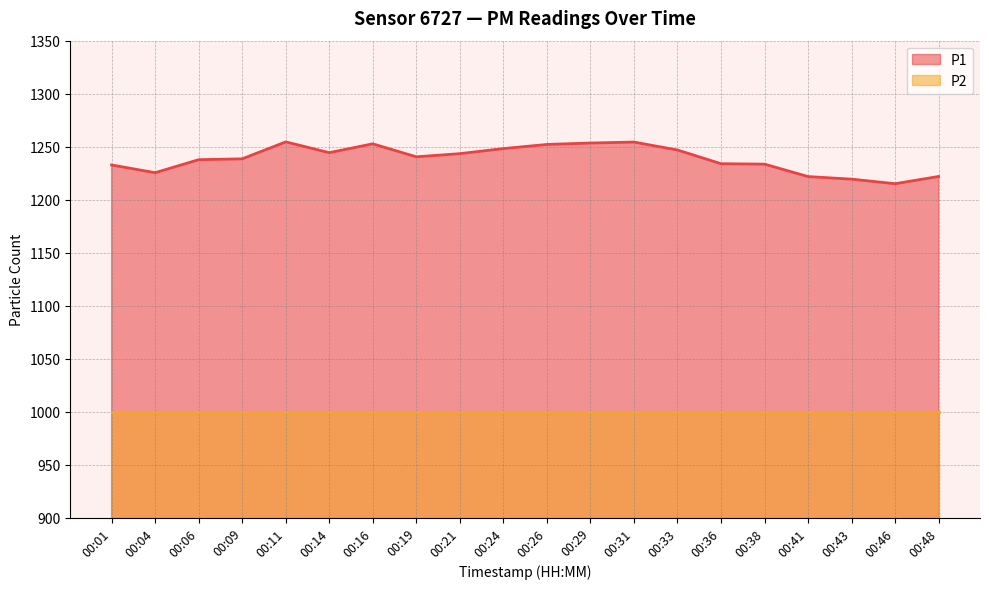

At which category does P1 line reach its first local peak?

00:11